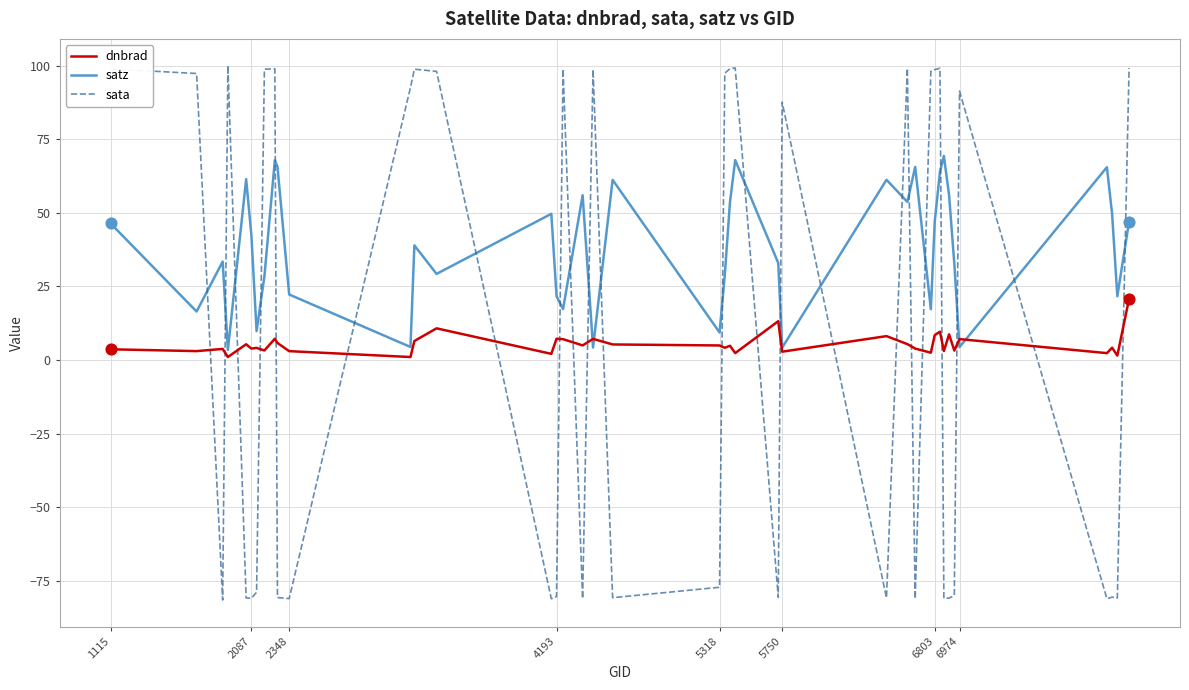

True or false: sata and satz intersect in this chart.

True